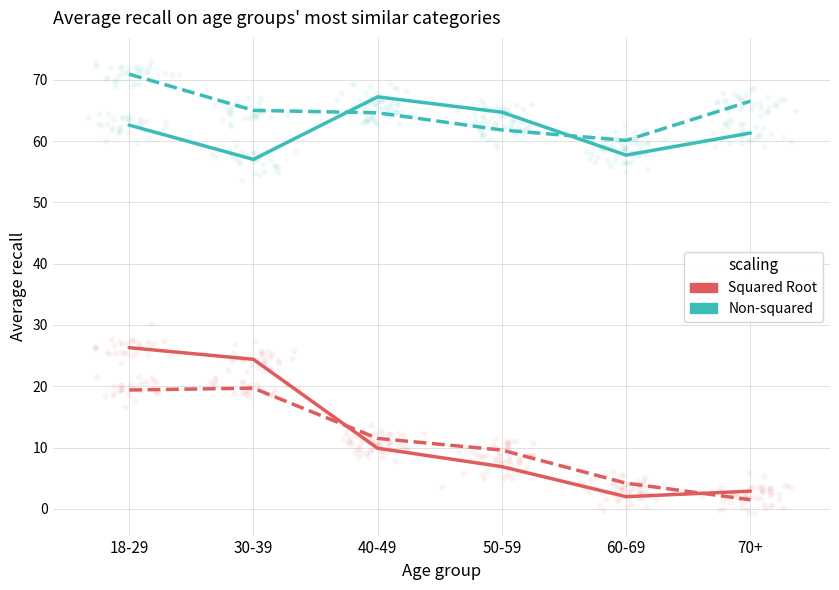

At how many categories does at least one series exceed 50?

6